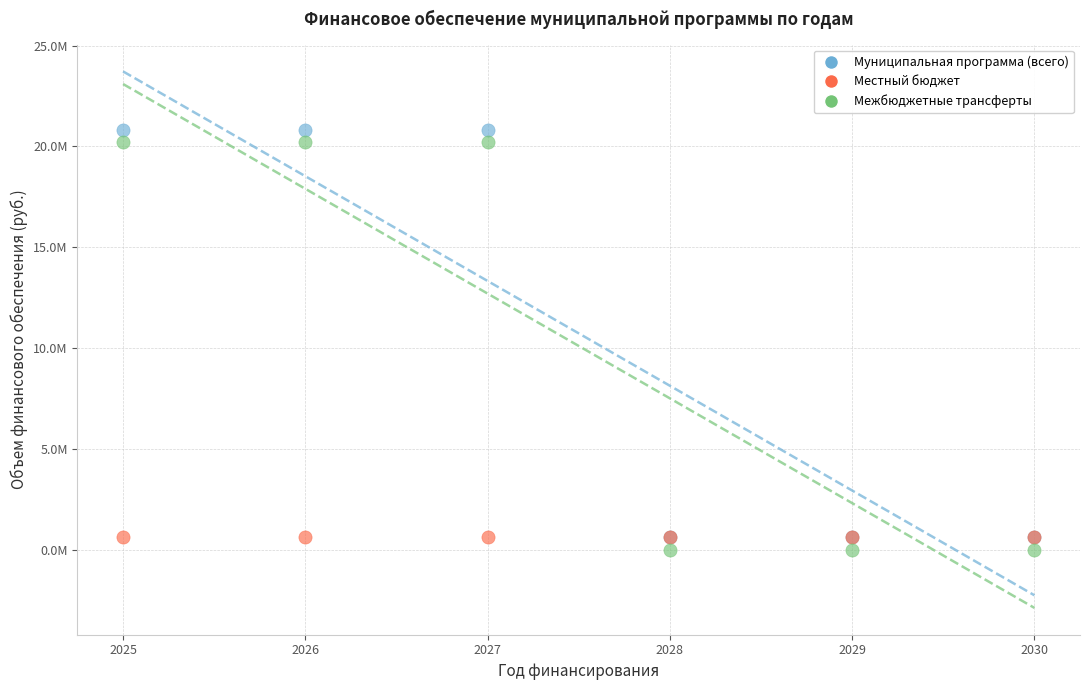

What are all the series names shown in the legend?

Муниципальная программа (всего), Местный бюджет, Межбюджетные трансферты